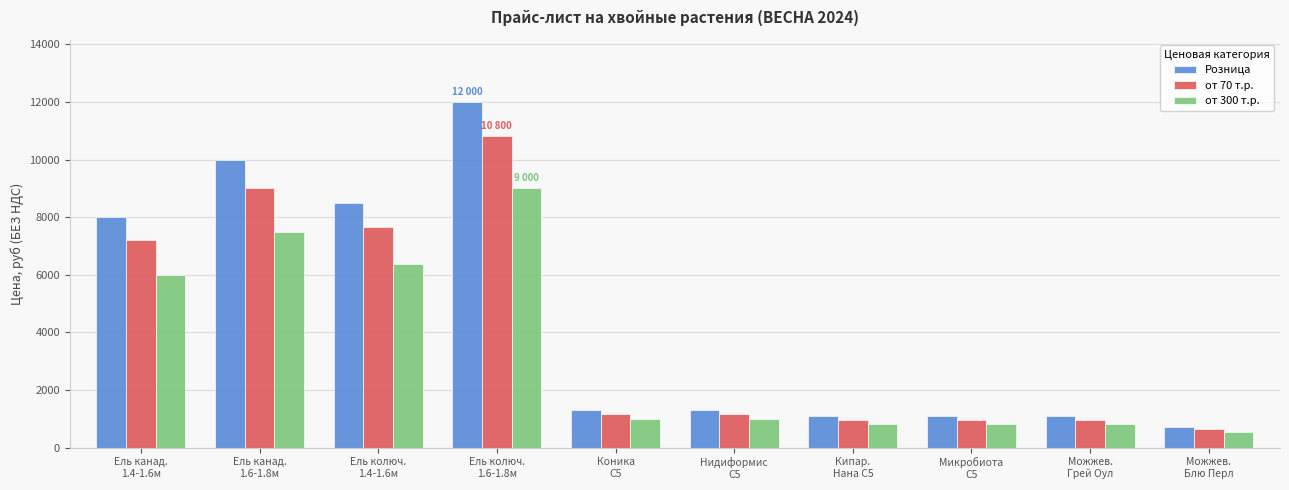

Rank the series by their maximum value, from lowest to highest.

от 300 т.р., от 70 т.р., Розница